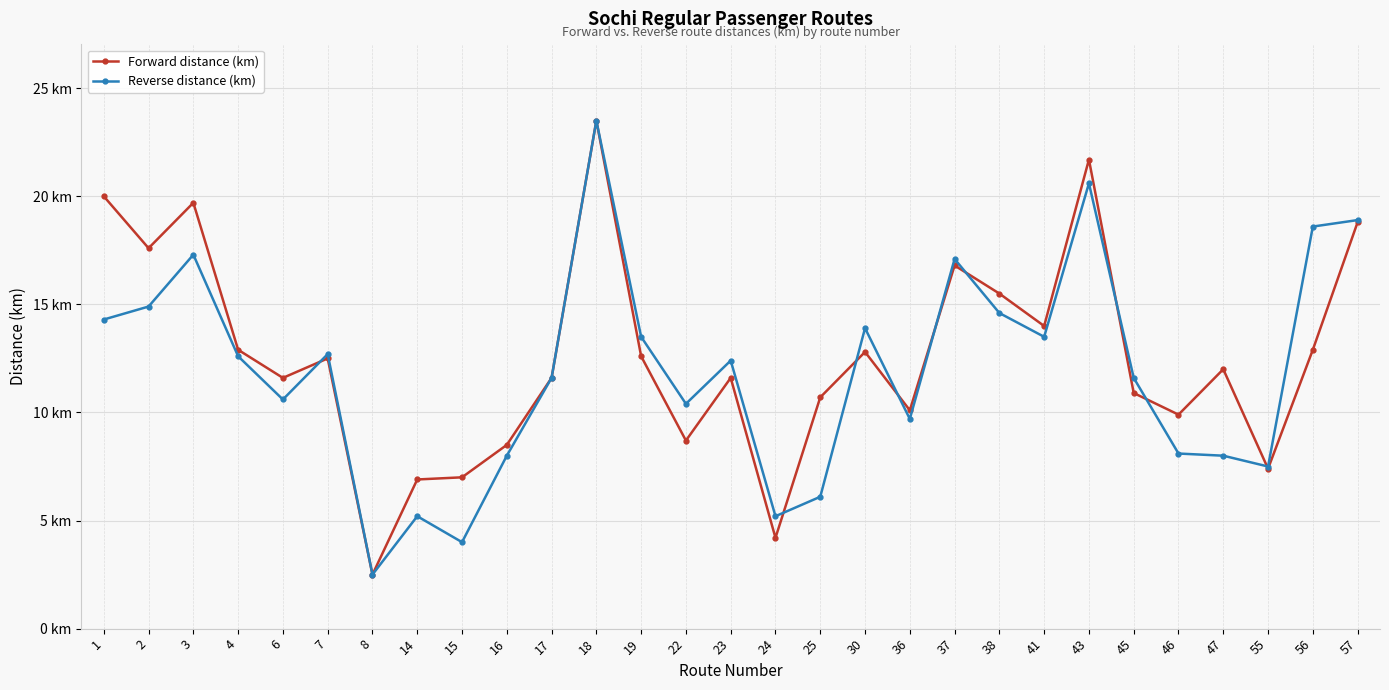

At which category does Reverse distance (km) reach its first local valley?

6